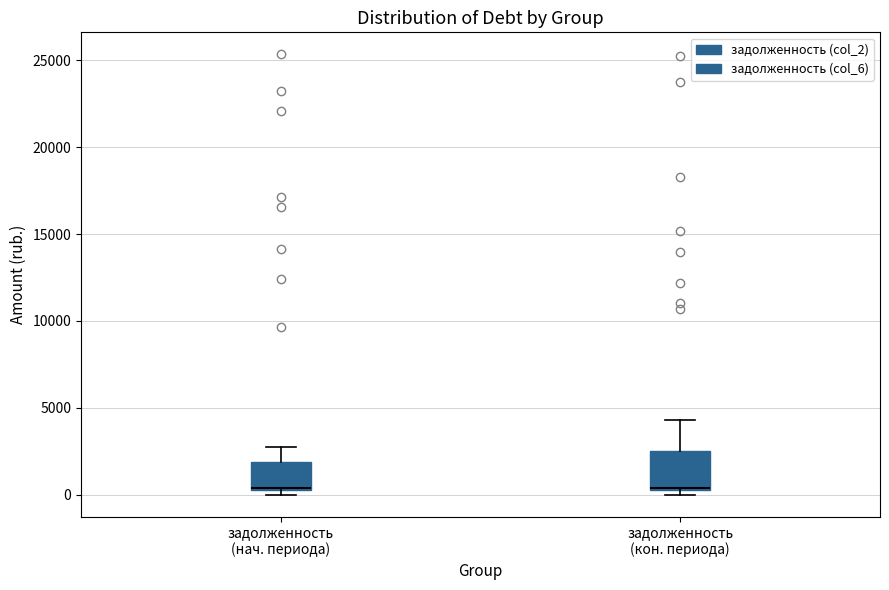

Where is the lower edge of the box for задолженность (кон. периода) on the y-axis? The values are not printed on the chart, so give them approximately, as read against the axis.

500